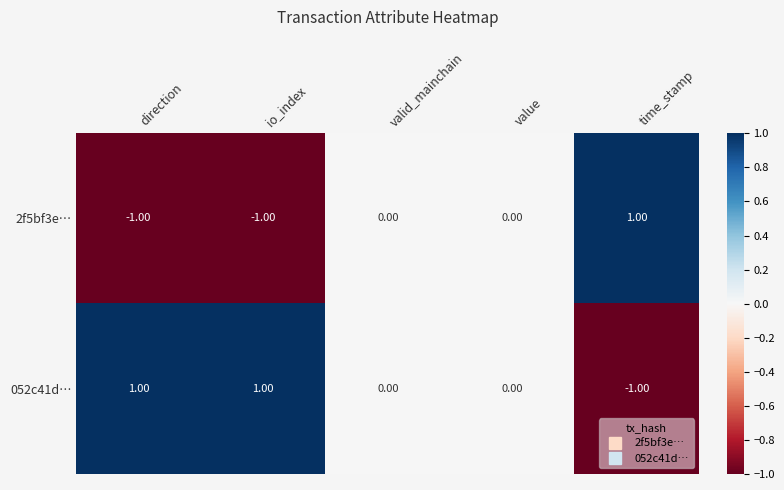

At which label does 052c41d… reach its minimum?

time_stamp